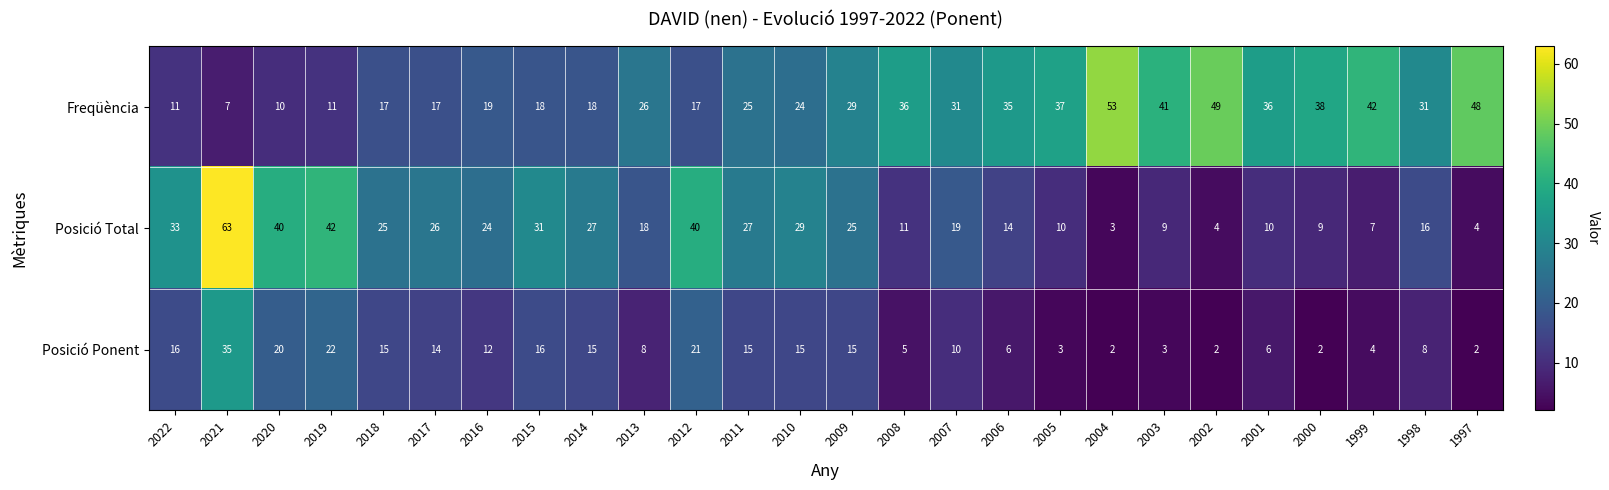

What is the average value of the Posició Ponent series?

11